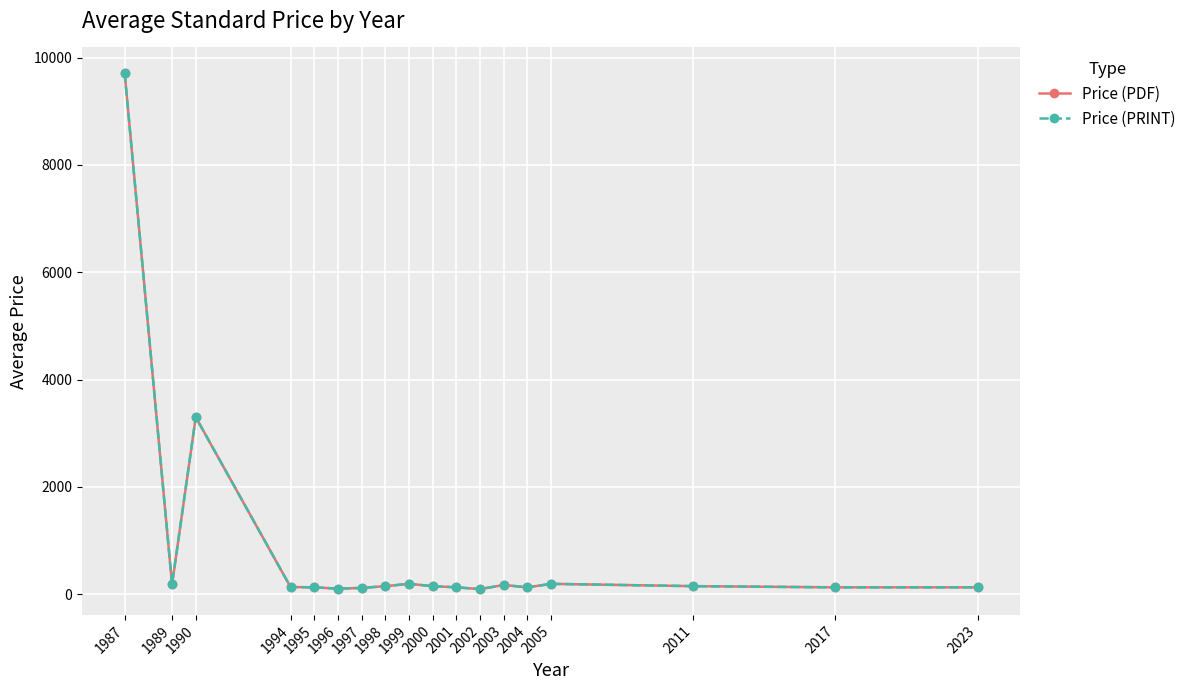

Is this an area chart (filled region under the line)?

No